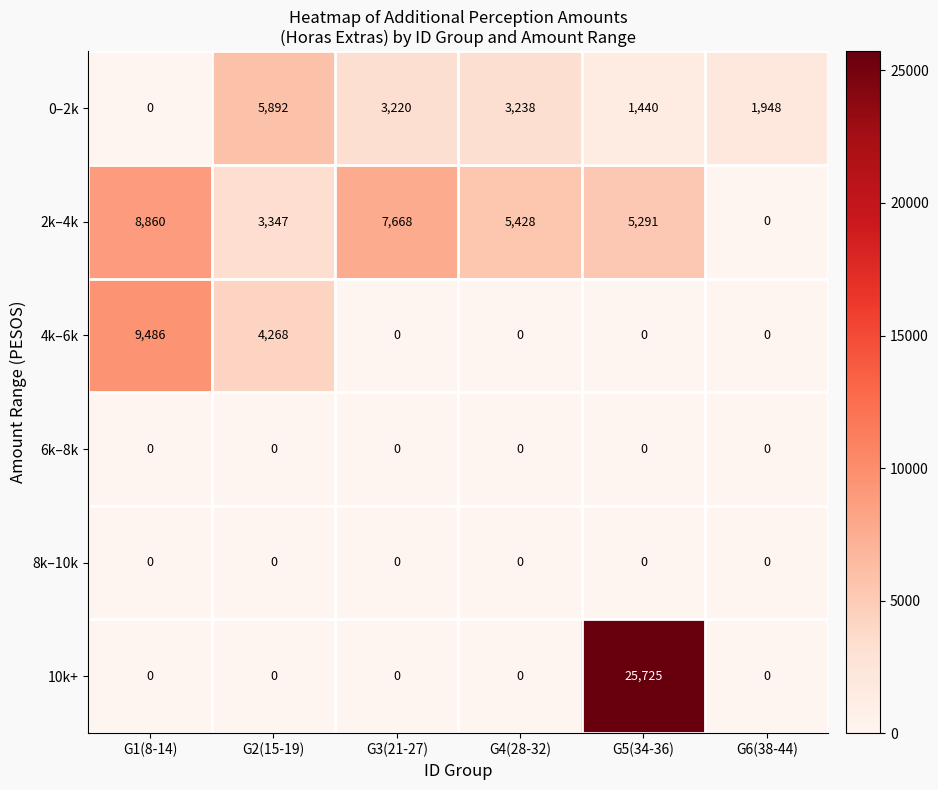

What is the total value across all series at G5(34-36)?

32456